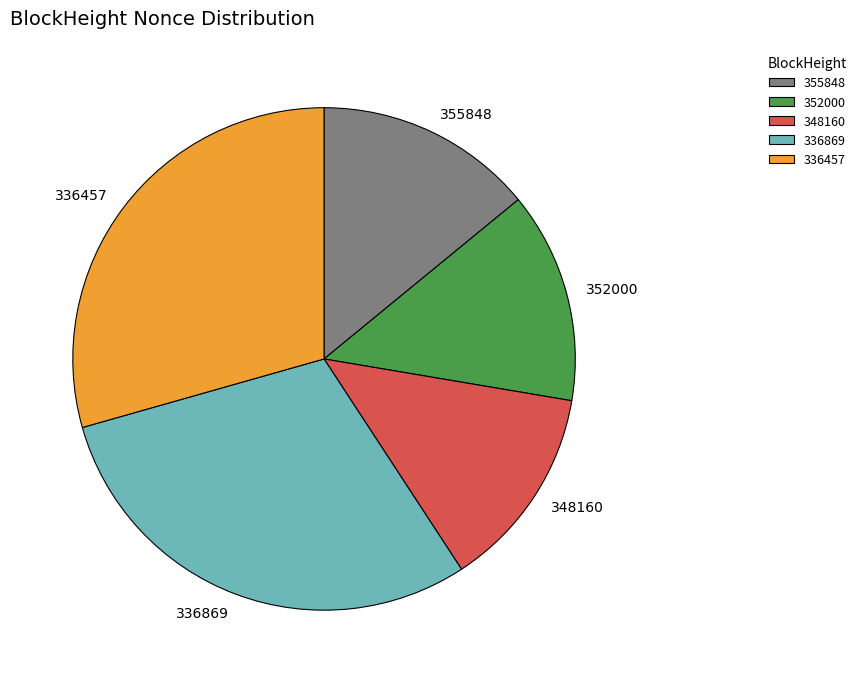

Combined, do 336869 and 348160 account for over 50%?

No